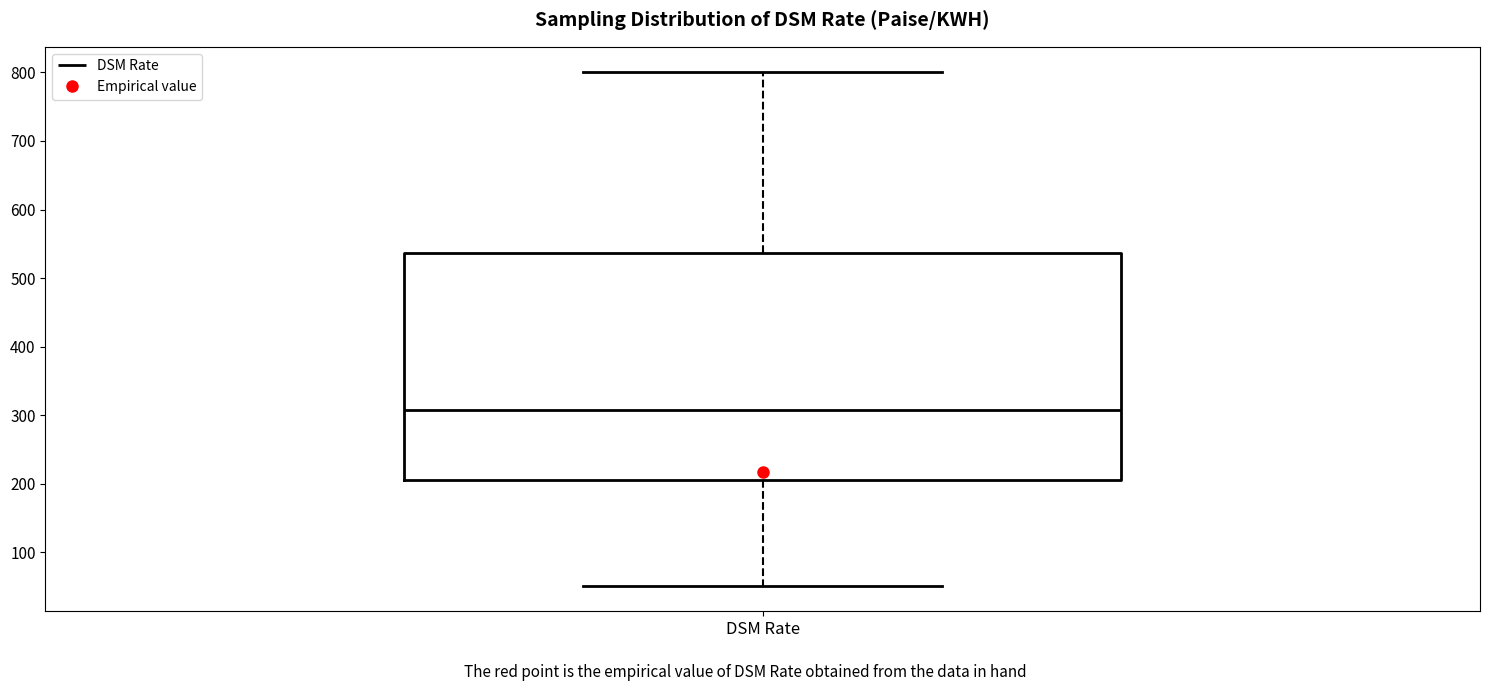

Read this box plot against the y-axis: the position of the median line, the range covered by the box, and the ends of both whiskers. The values are not printed on the chart, so give them approximately, as read against the axis.

median 310, box 200 to 540, whiskers 50 to 800